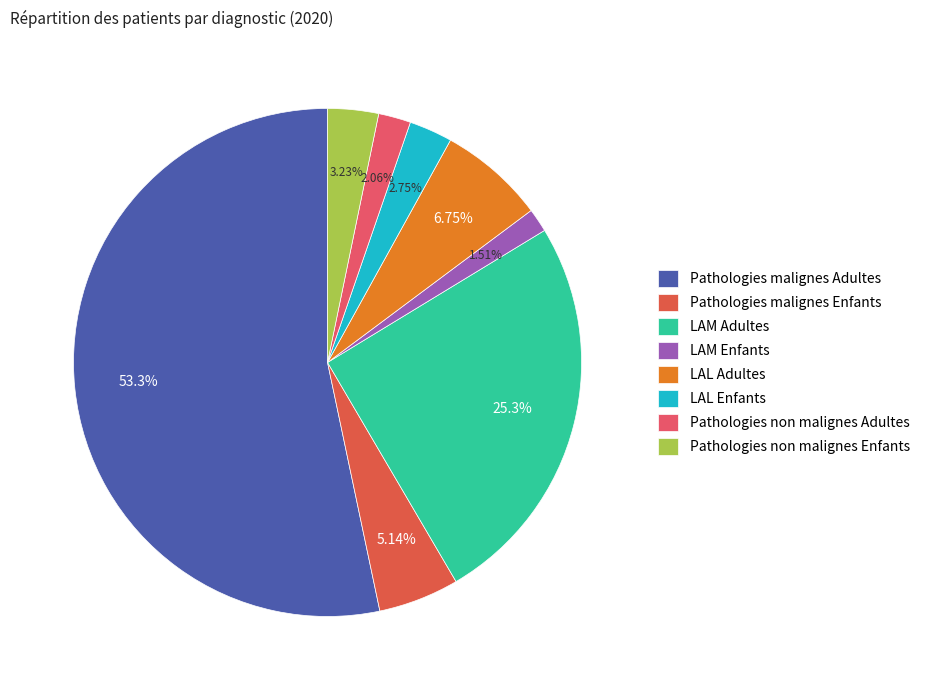

Is Pathologies malignes Adultes the majority of the pie?

Yes